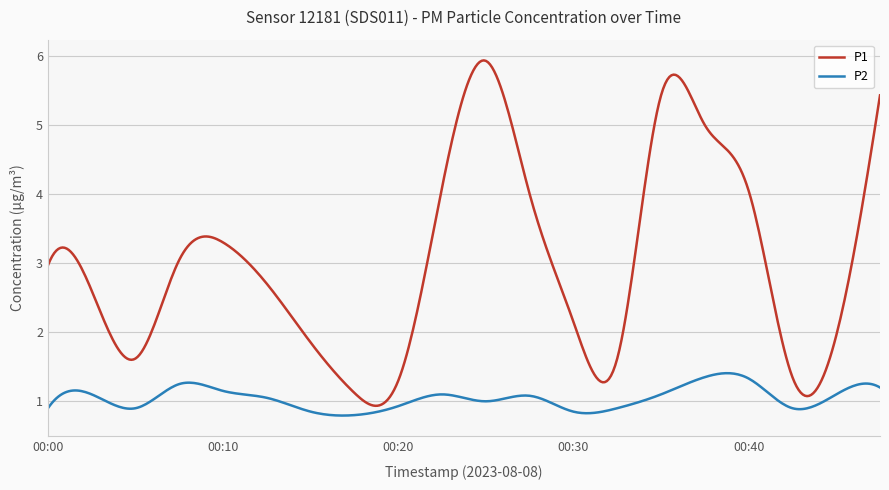

Does the chart display data point markers on the line(s)?

No